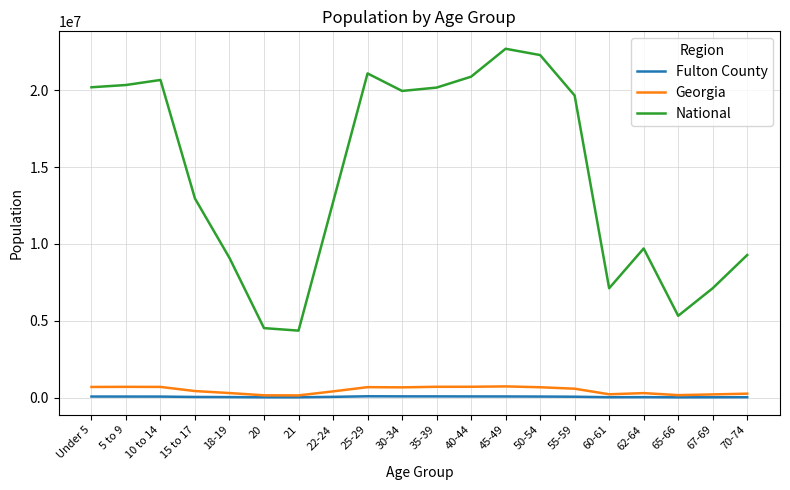

What is the maximum value shown in the chart?

22708591